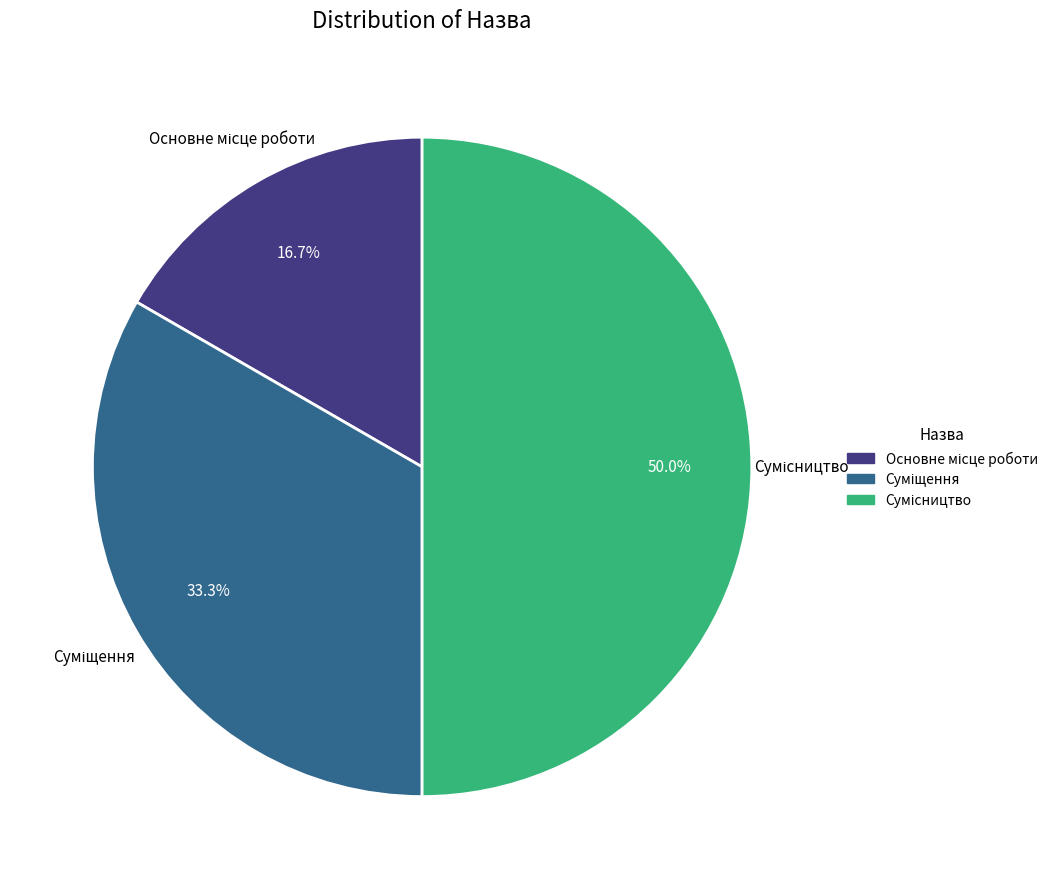

Do Суміщення and Сумісництво together represent more than half of the pie?

Yes